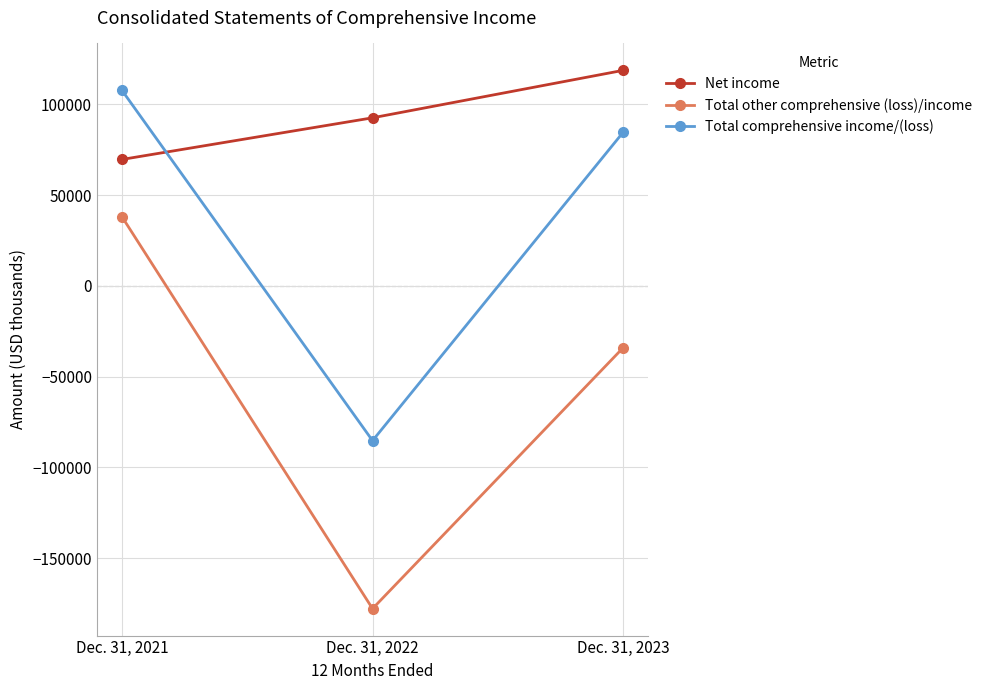

Rank the series by their average value, from lowest to highest.

Total other comprehensive (loss)/income, Total comprehensive income/(loss), Net income